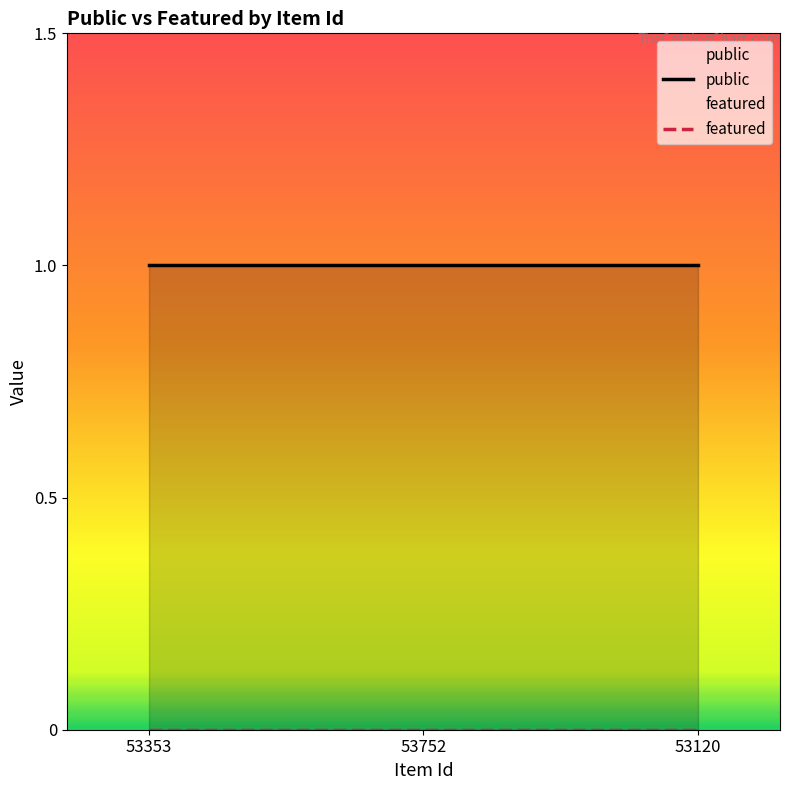

At which label is public closest to 1?

53353